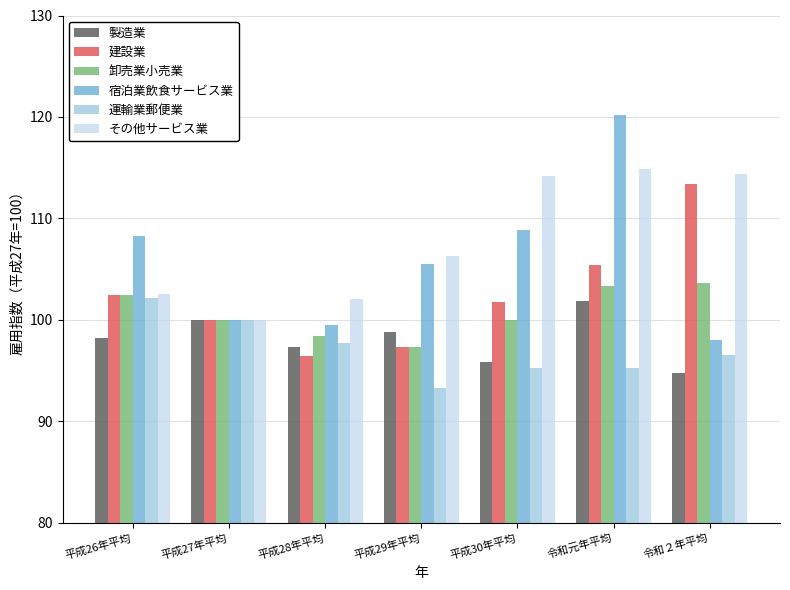

Which series changed the most between 令和元年平均 and 令和２年平均?

宿泊業飲食サービス業